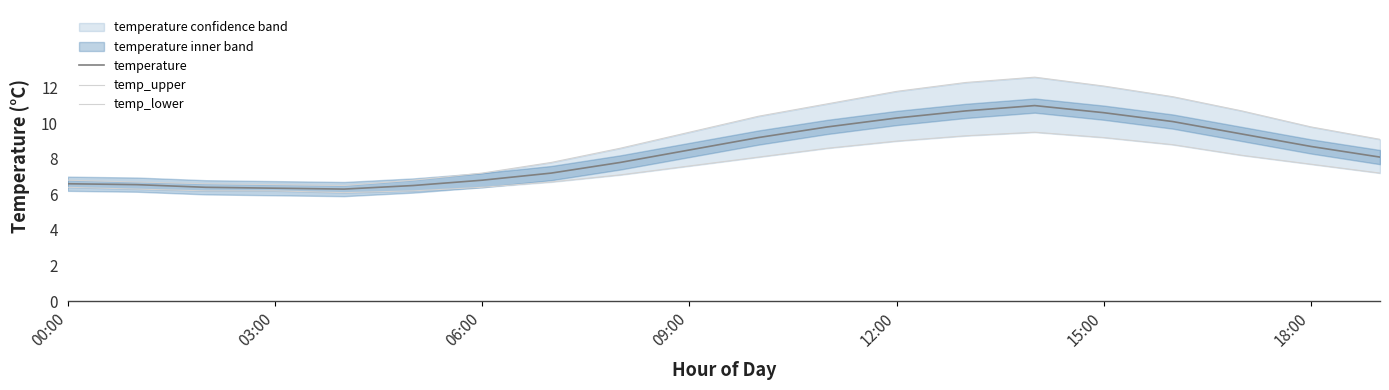

What is the label of the 20th point from the right?

00:00